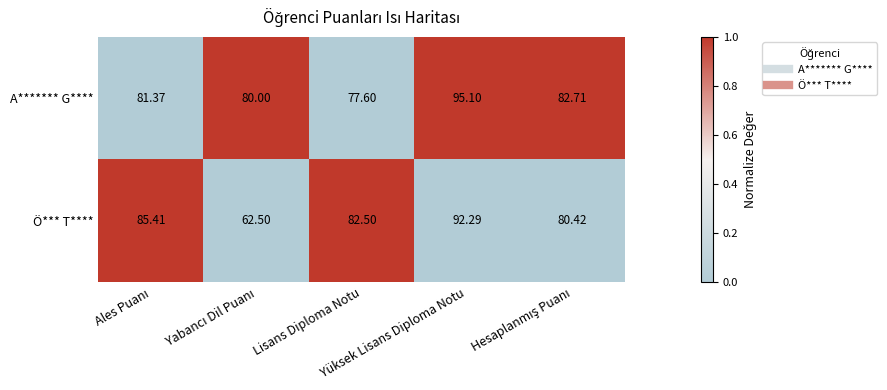

Rank the series by their average value, from highest to lowest.

A******* G****, Ö*** T****